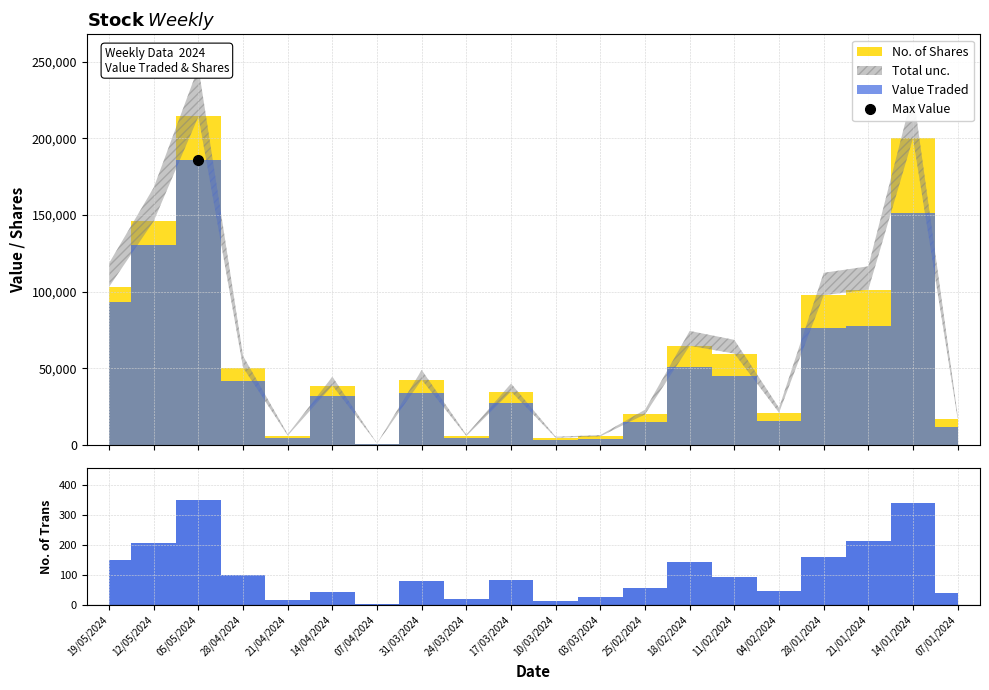

How many data points in No. of Trans are above 85?

9